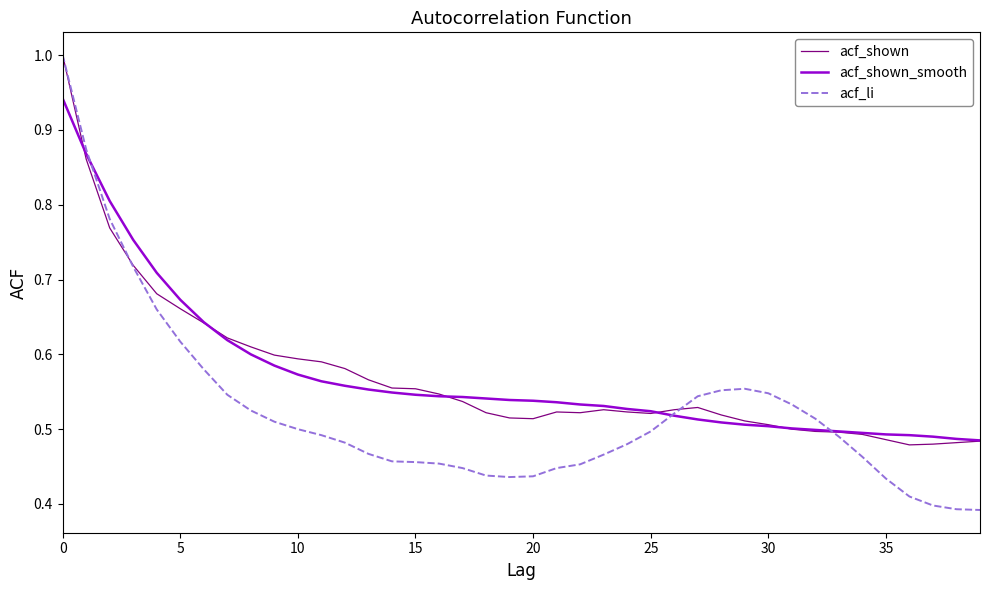

What is the maximum value for acf_li?

1.0